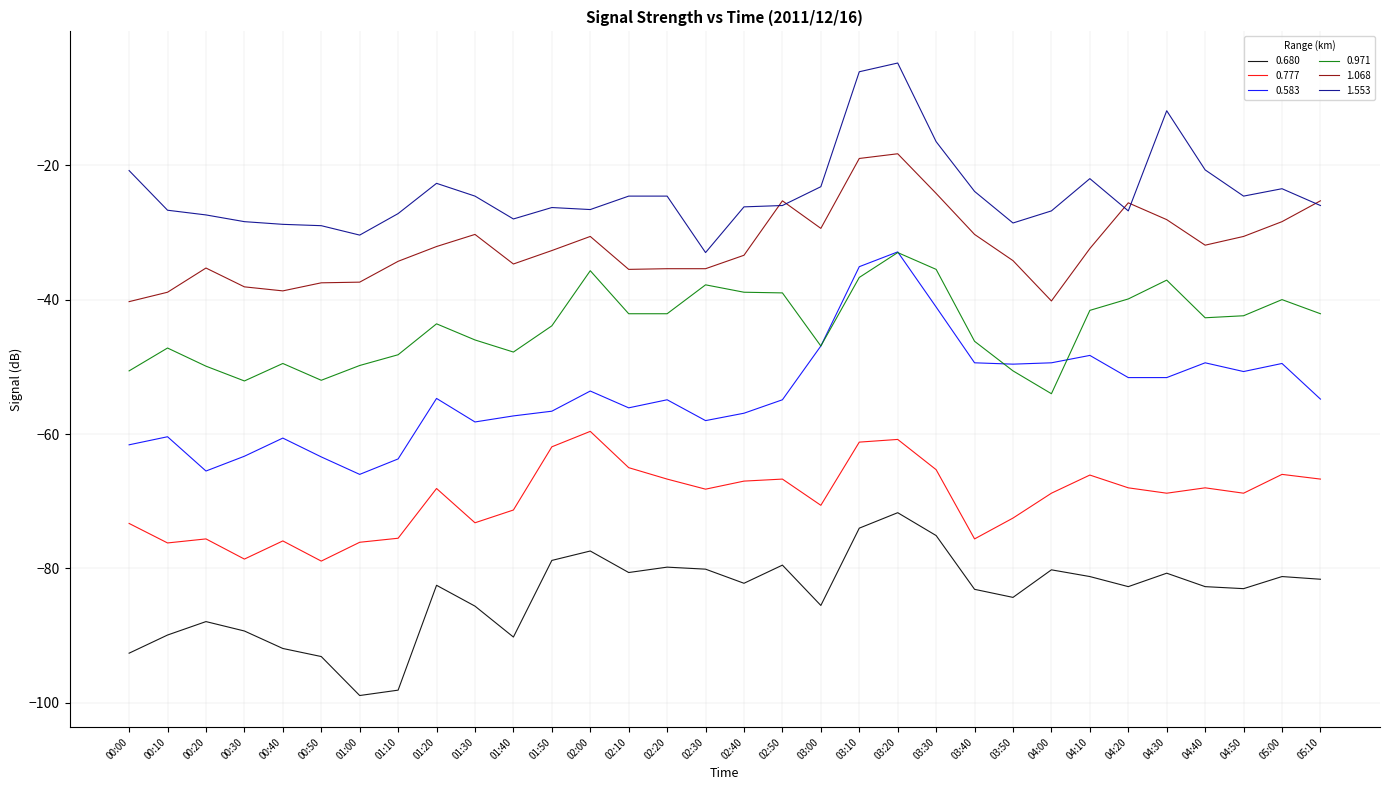

At 00:00, list the series in order from smallest to largest.

0.680, 0.777, 0.583, 0.971, 1.068, 1.553